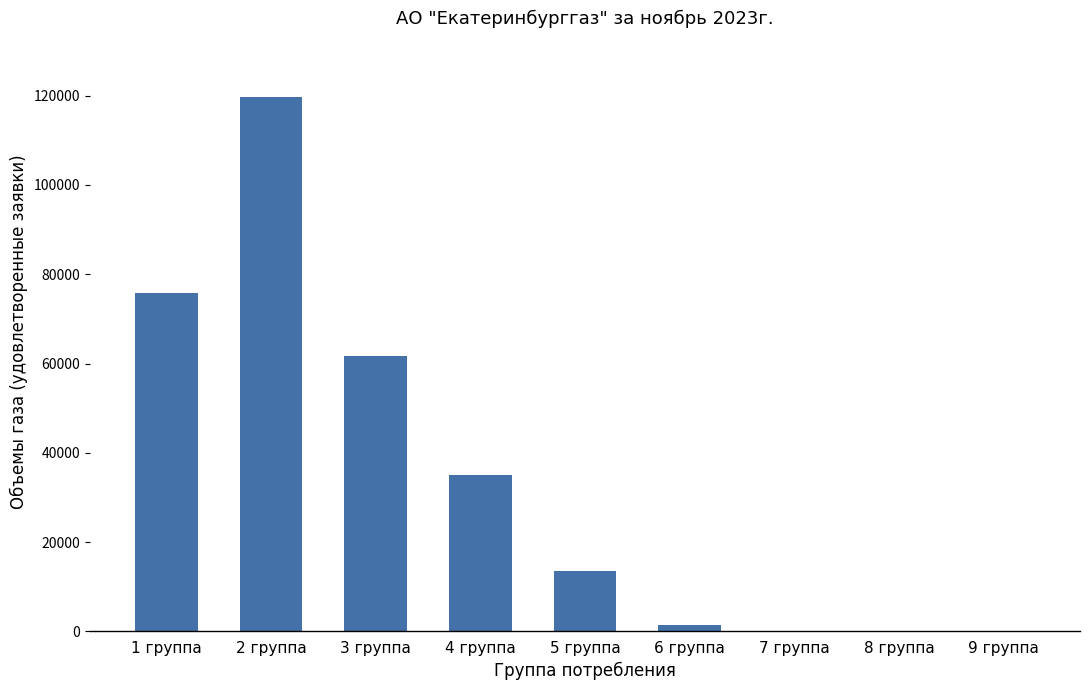

The value at 1 группа is 129267.6. True or false?

False